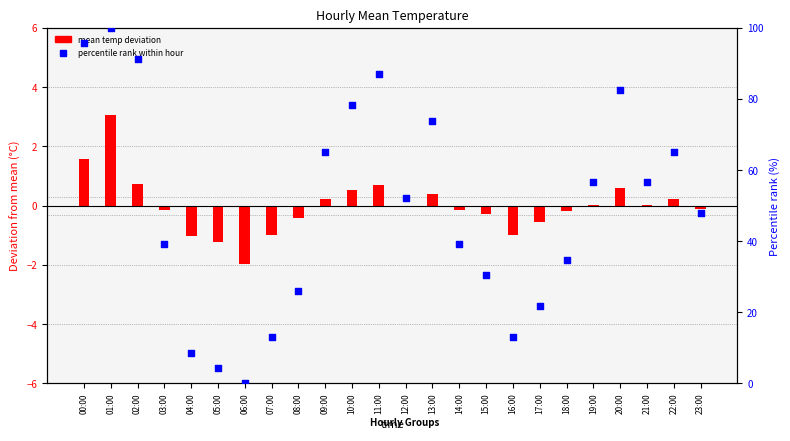

At which category is the sum across all series the highest?

01:00